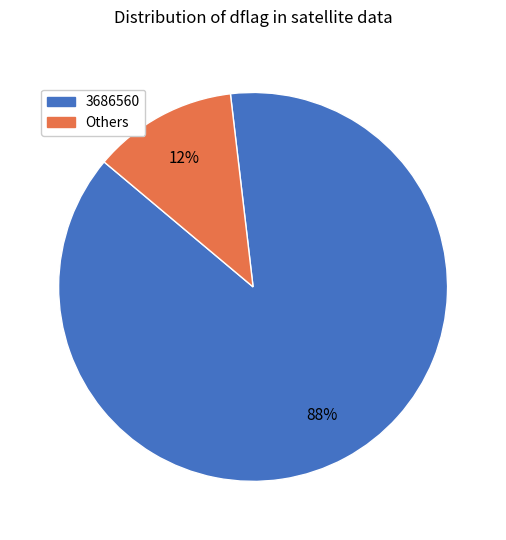

To the nearest percent, what is the average slice percentage?

50%